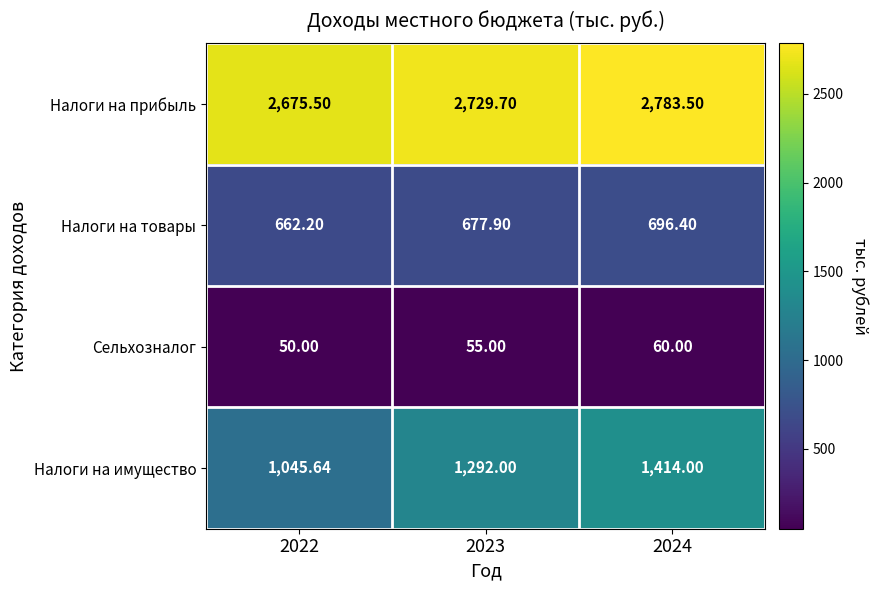

What is the total value across all series at 2024?

4953.9